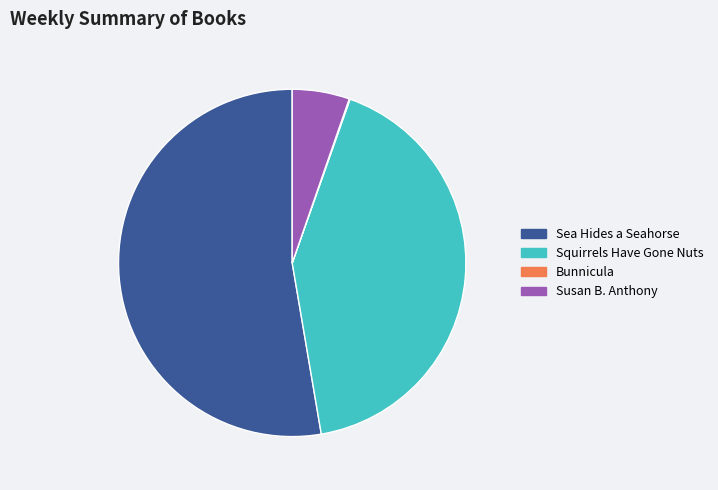

Approximately how many times larger is the value at Squirrels Have Gone Nuts compared to Susan B. Anthony?

7.9